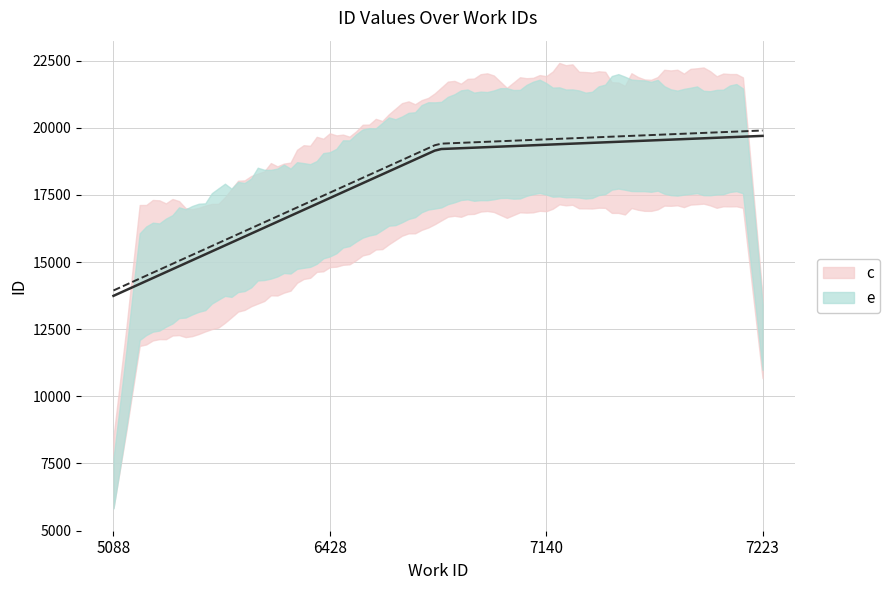

Is it true that the value at 5088 is 13740?

True